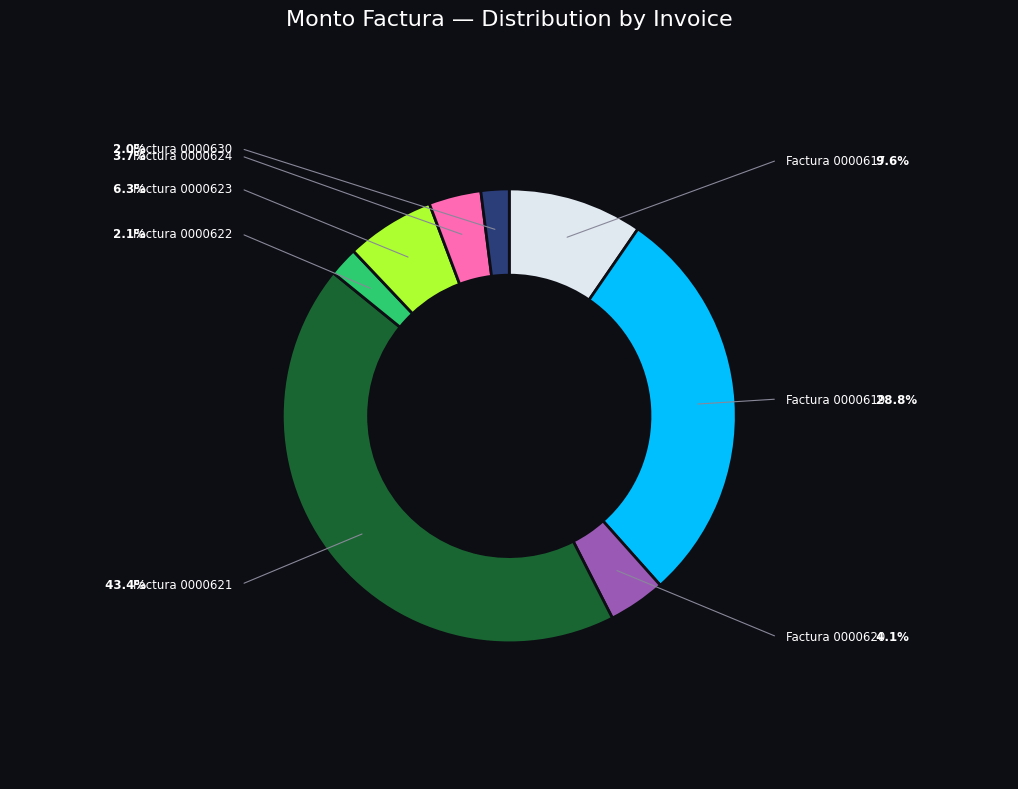

Is there a majority slice in this chart?

No